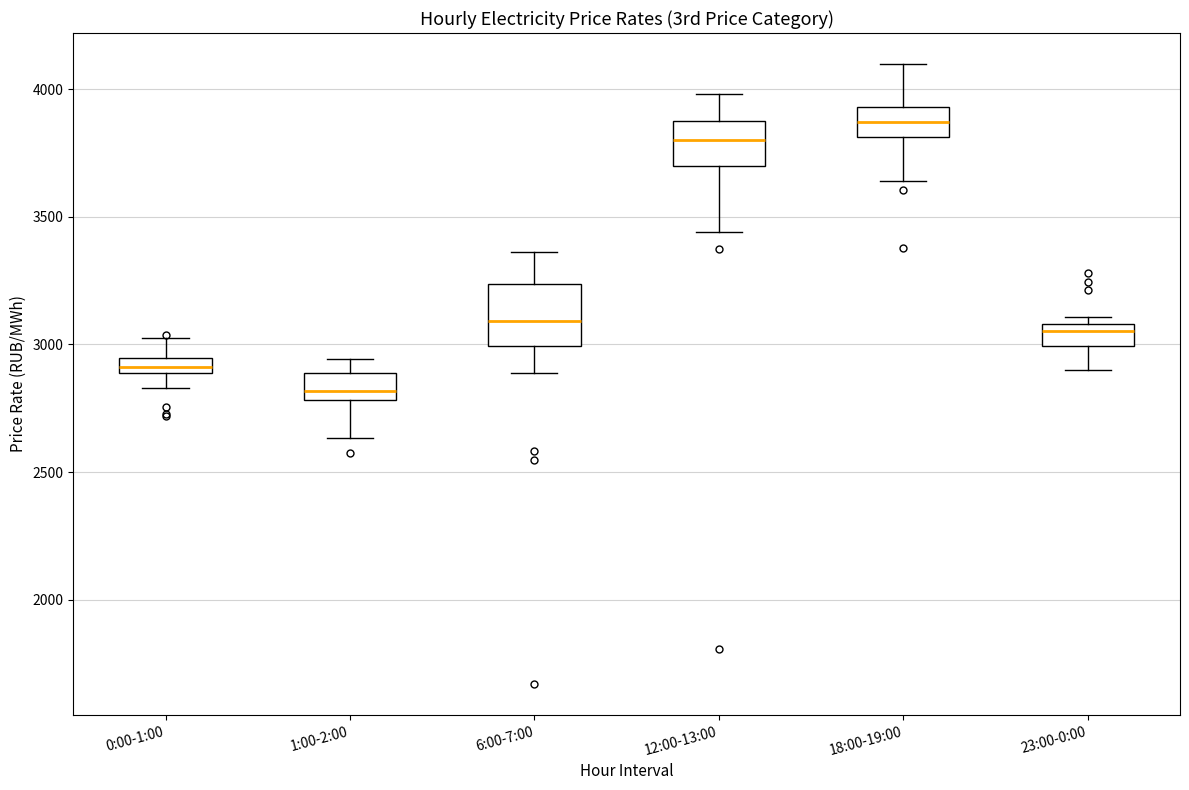

Comparing the boxes themselves (not the whiskers), which one is the tallest?

6:00-7:00